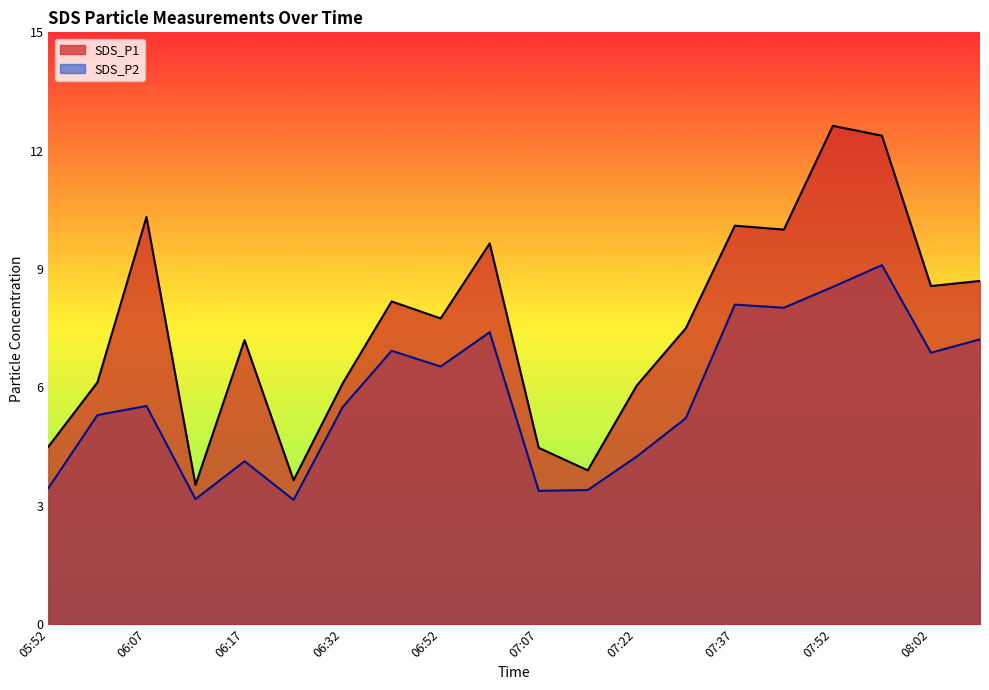

Where is SDS_P1 nearest to the value 8?

06:42